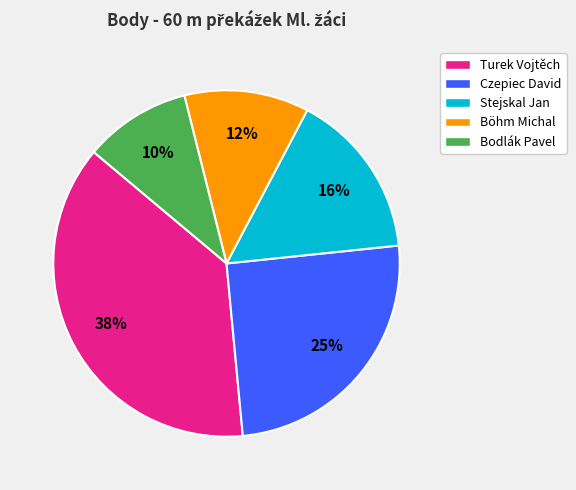

To the nearest percent, what is the difference between the Turek Vojtěch and Bodlák Pavel slice percentages?

28%